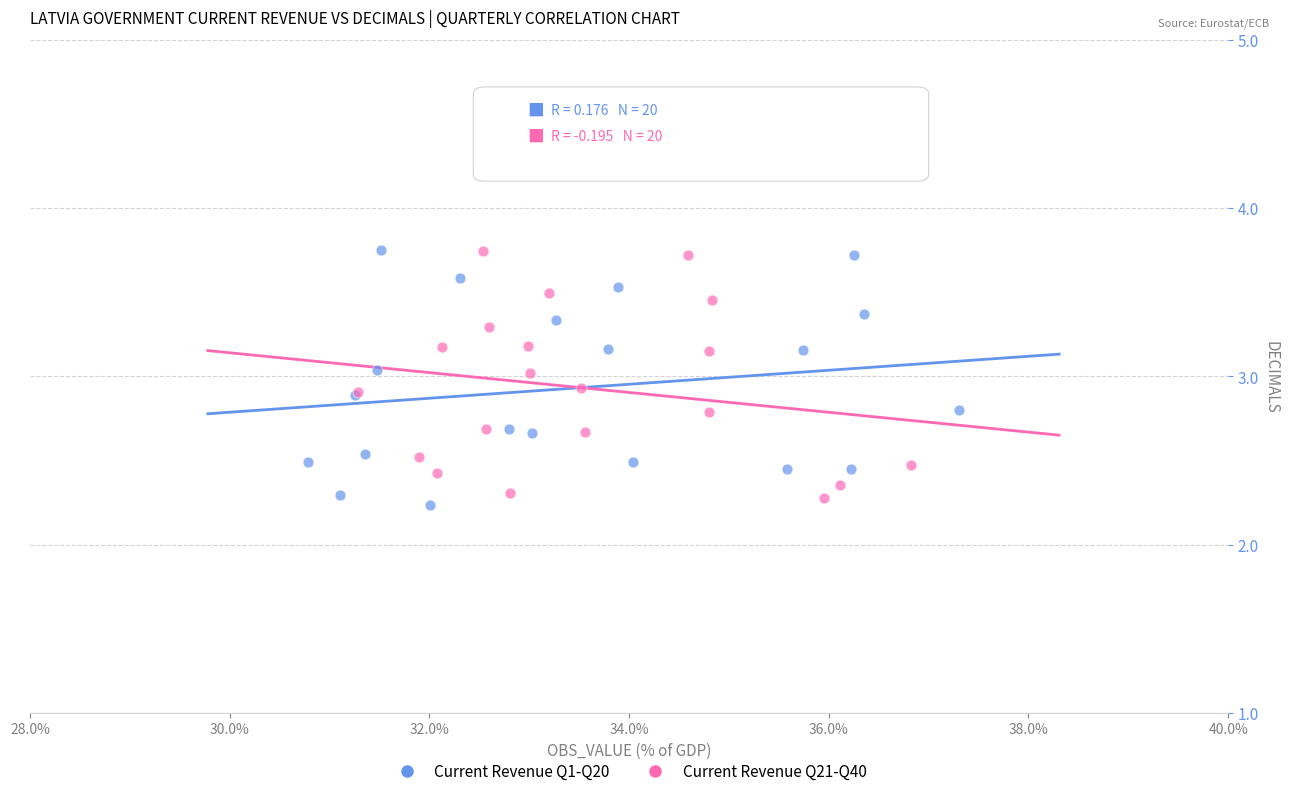

What are all the series names shown in the legend?

Current Revenue Q1-Q20, Current Revenue Q21-Q40